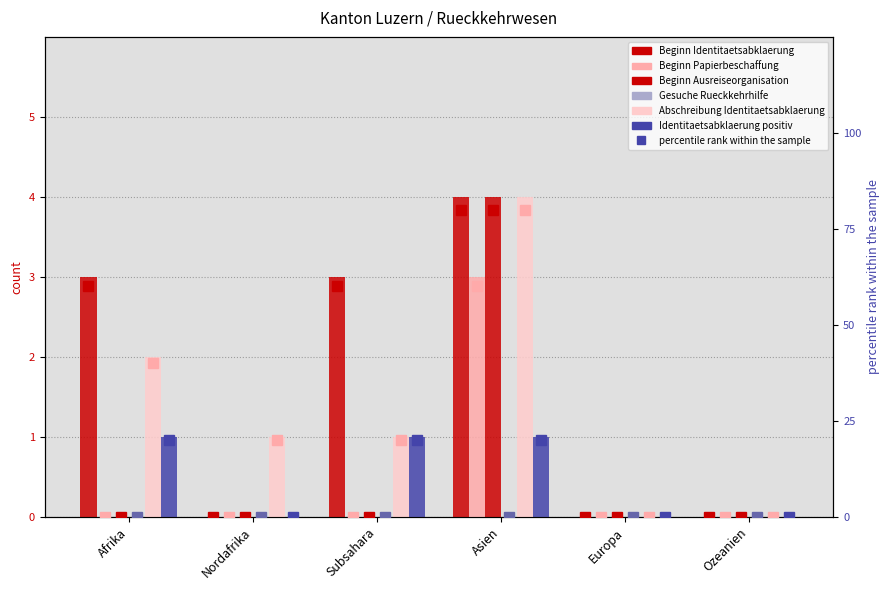

At how many categories does at least one series exceed 41?

3